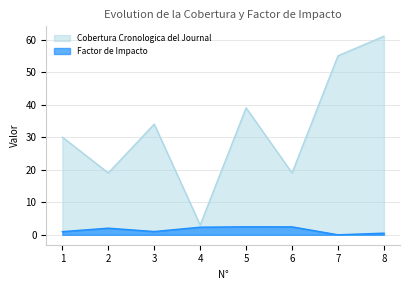

At which label is Cobertura Cronologica del Journal closest to 32?

1